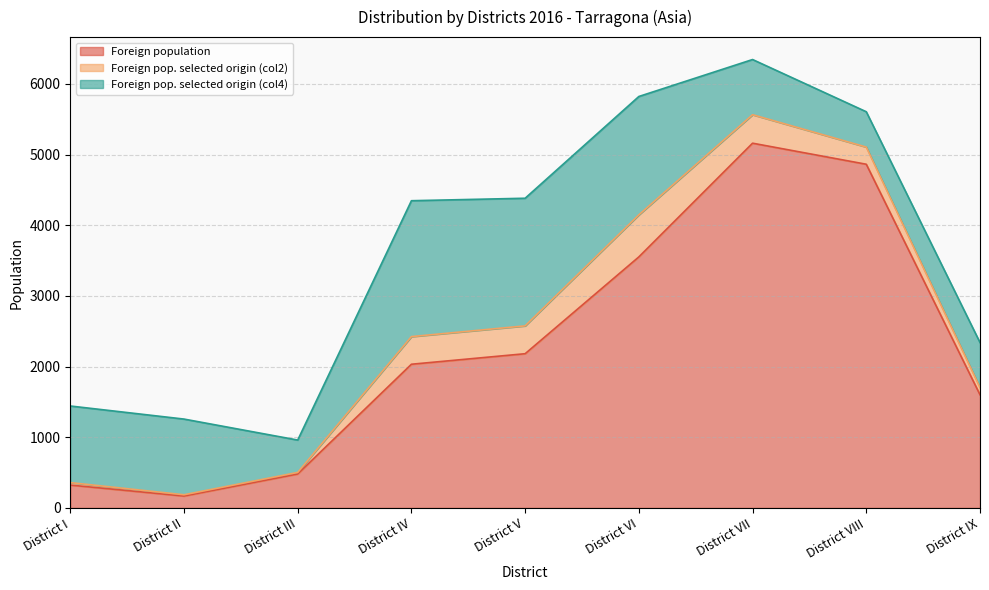

What is the minimum value for Foreign population?

168